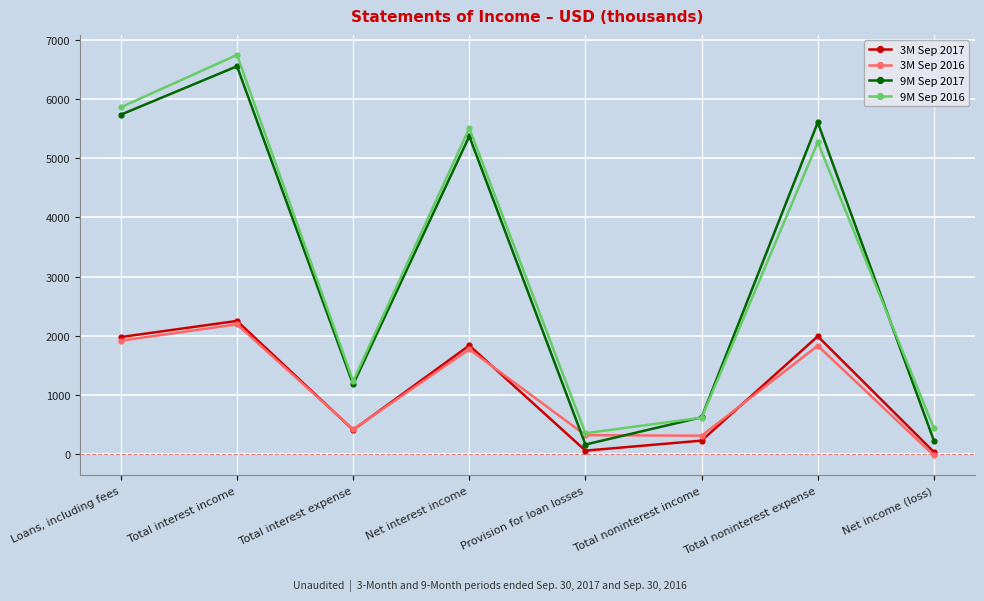

At which label does 3M Sep 2016 reach its minimum?

Net income (loss)